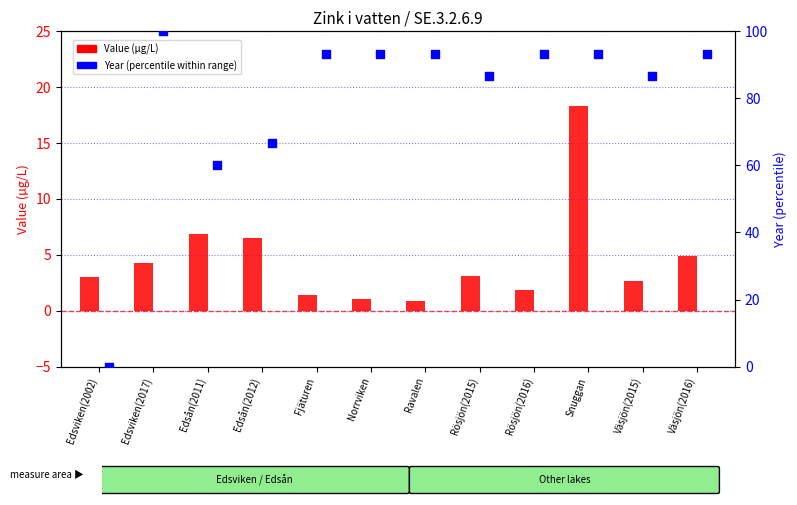

Which series contains the highest Y value?

Year (percentile scale)